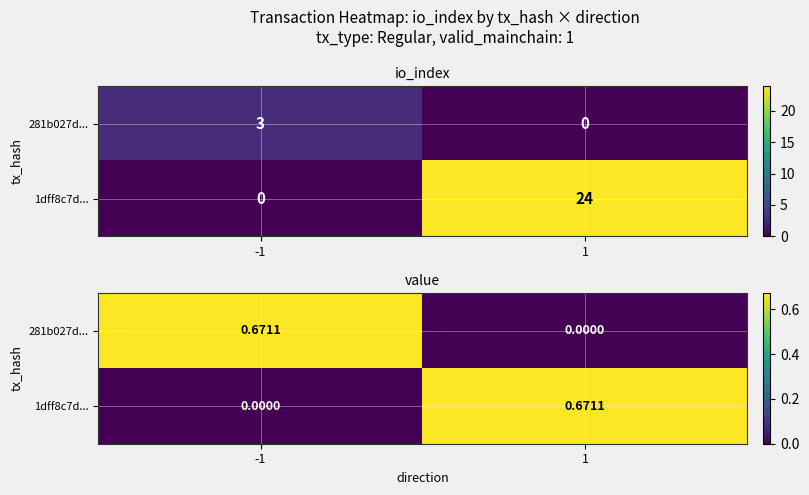

What is the average value of the 1dff8c7d... series?

0.3